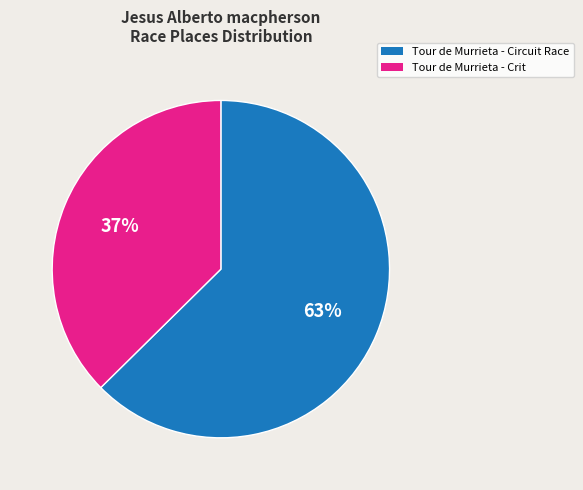

Rank the categories by value from highest to lowest.

Tour de Murrieta - Circuit Race, Tour de Murrieta - Crit